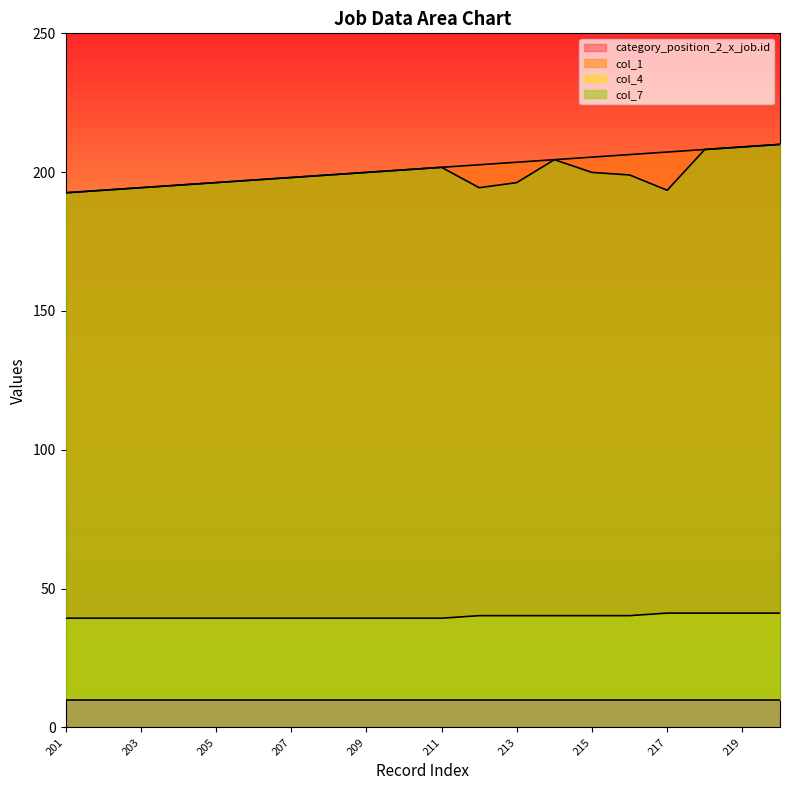

Read the category_position_2_x_job.id value at 207.

198.1